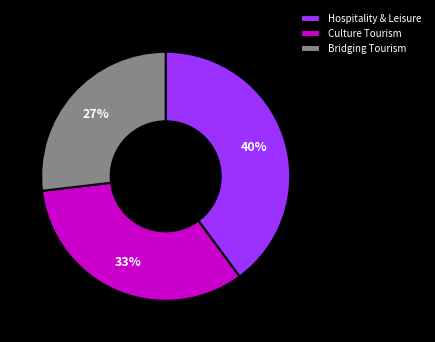

Rank the categories by value from highest to lowest.

Hospitality & Leisure, Culture Tourism, Bridging Tourism